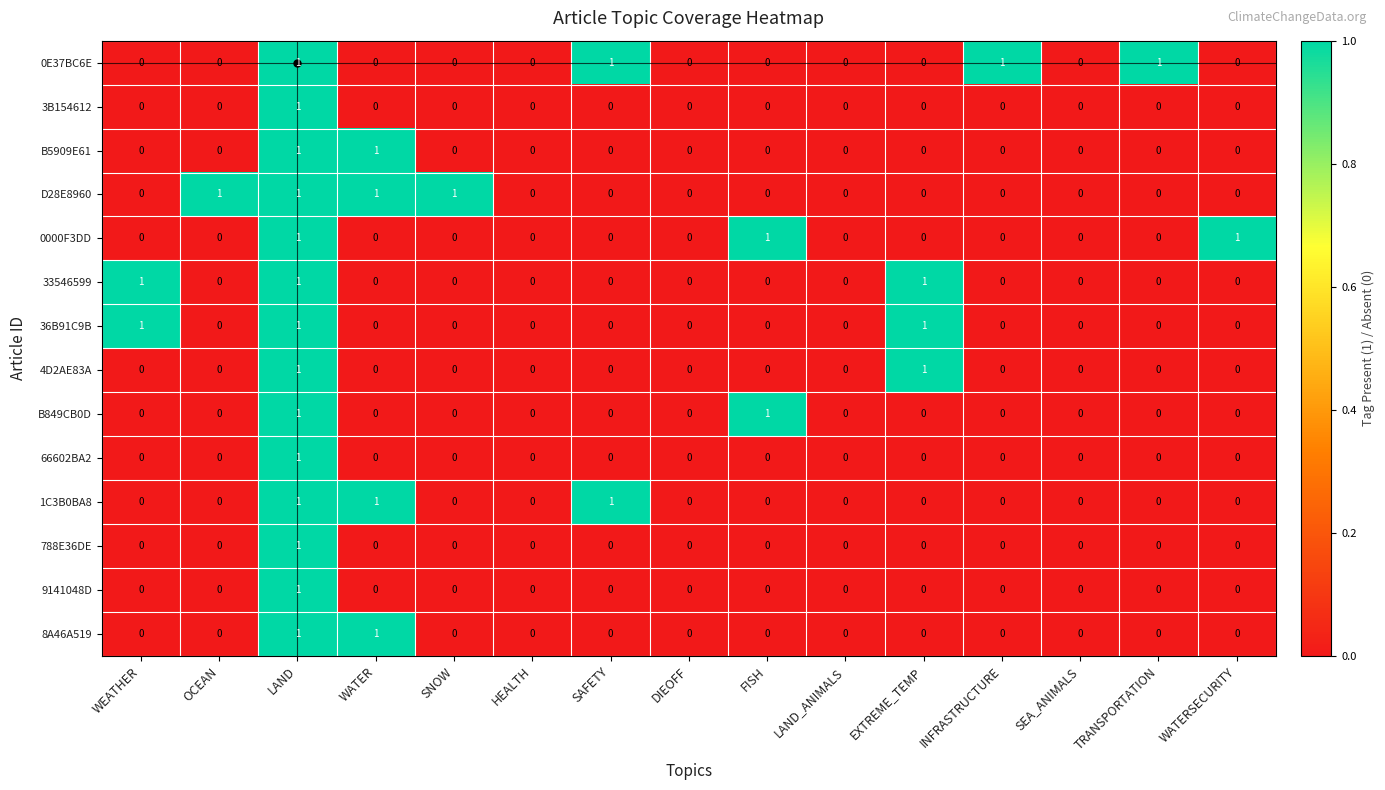

How many 66602BA2 values are between 0 and 1?

15